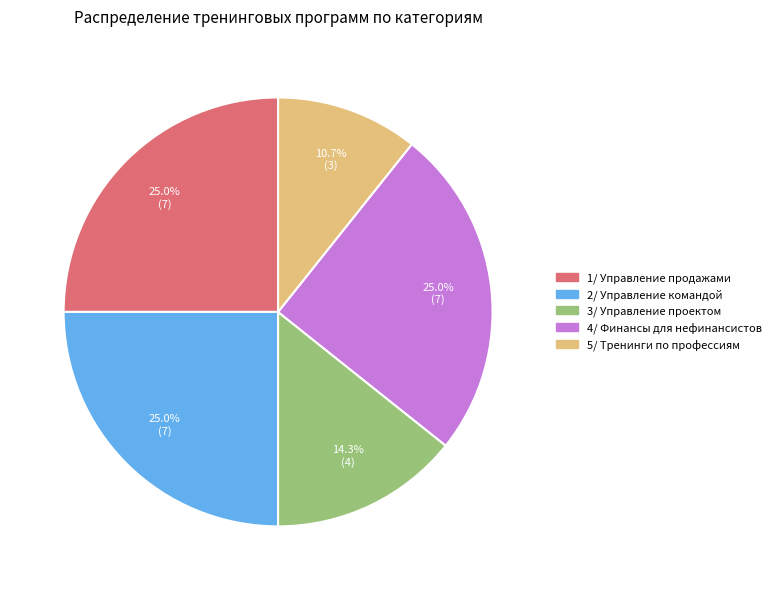

Is there a majority slice in this chart?

No